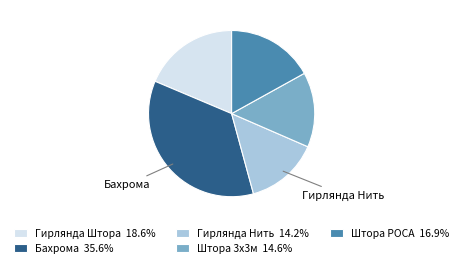

What is the ratio of the value at Гирлянда Нить 14.2% to the value at Гирлянда Штора 18.6%?

0.8